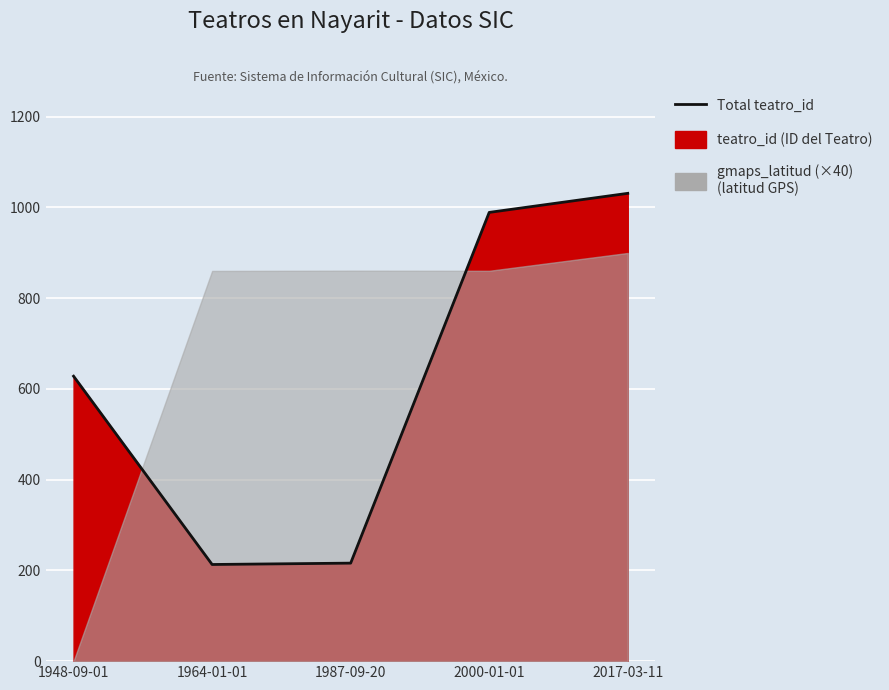

How many categories are shown in the chart?

5